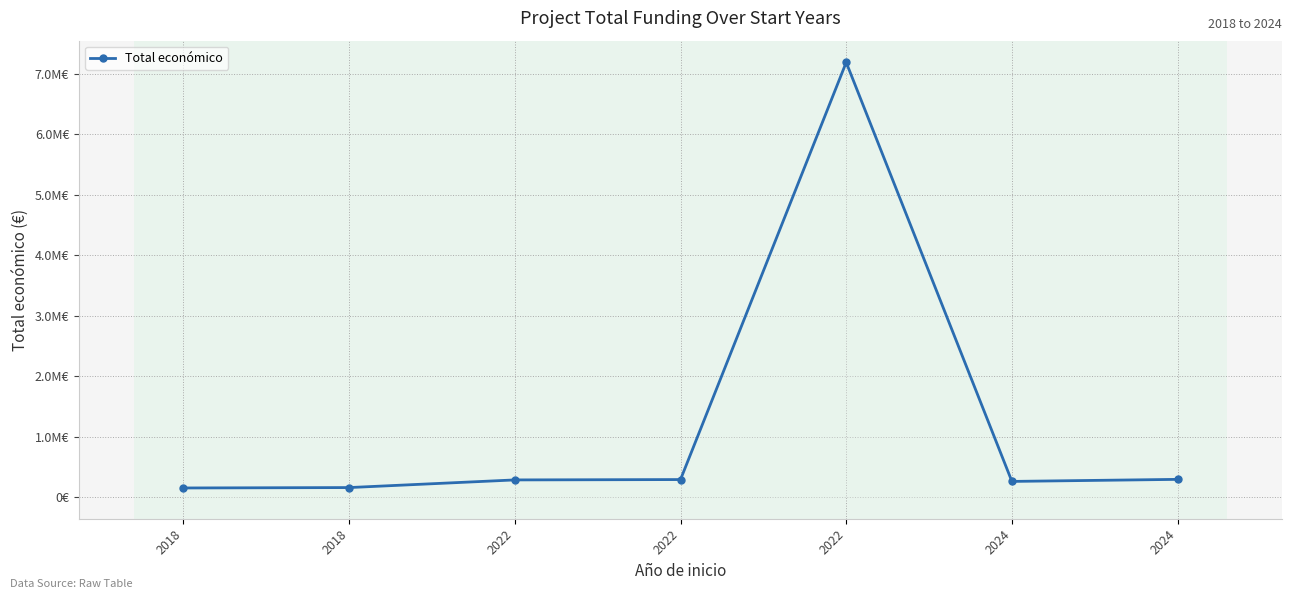

Reading left to right, what are all the values shown in this chart?

2018=149419	2018=155978	2022=282580	2022=288409	2022=7188013	2024=257770	2024=291637